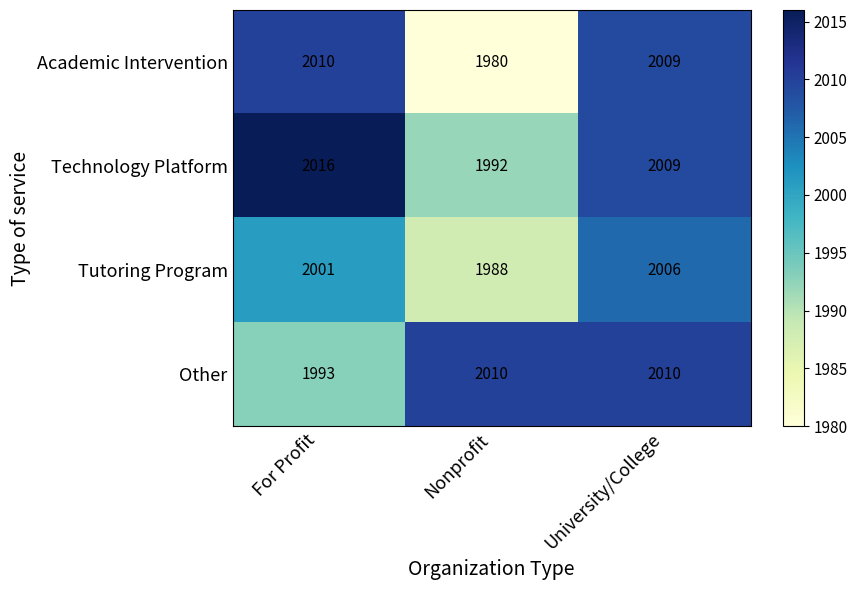

Reading right to left, transcribe all the data shown in this chart.

Academic Intervention: 2009	1980	2010
Technology Platform: 2009	1992	2016
Tutoring Program: 2006	1988	2001
Other: 2010	2010	1993